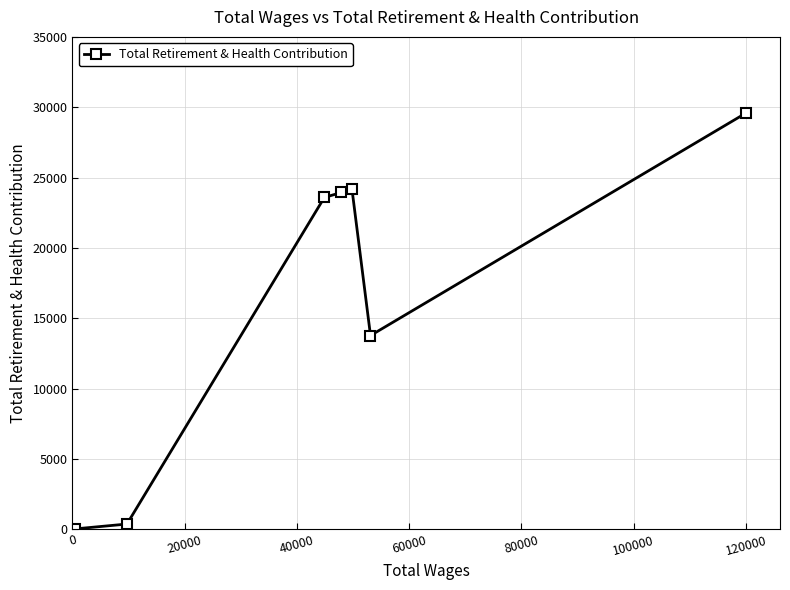

What is the difference between the maximum and minimum values?

29588